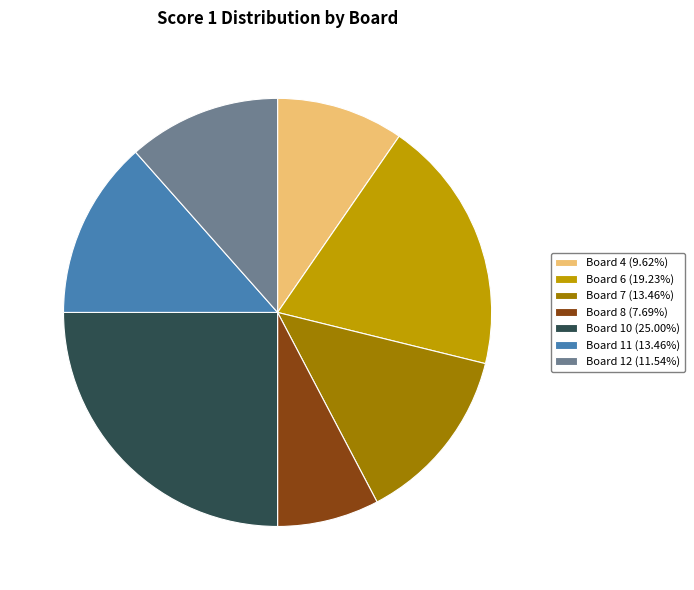

Do Board 11 and Board 12 together represent more than half of the pie?

No